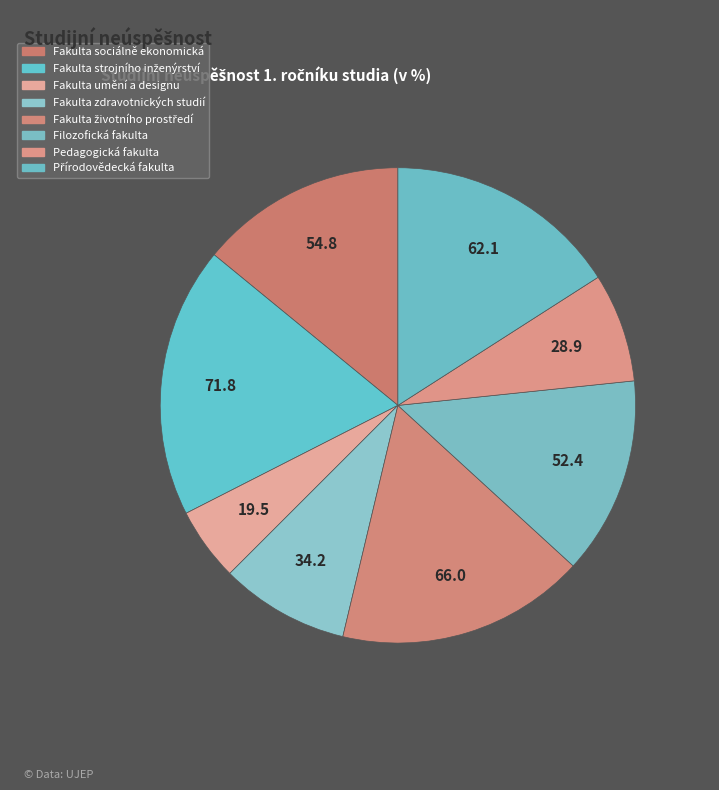

Which has a higher value, Fakulta sociálně ekonomická or Fakulta zdravotnických studií?

Fakulta sociálně ekonomická